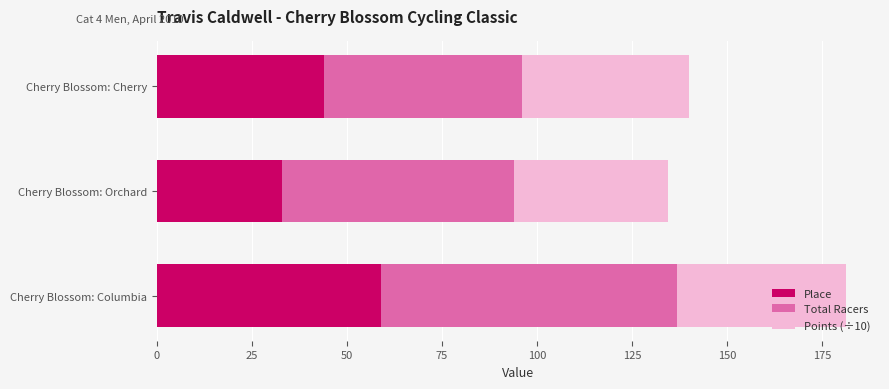

At which label does Place reach its minimum?

Cherry Blossom: Orchard